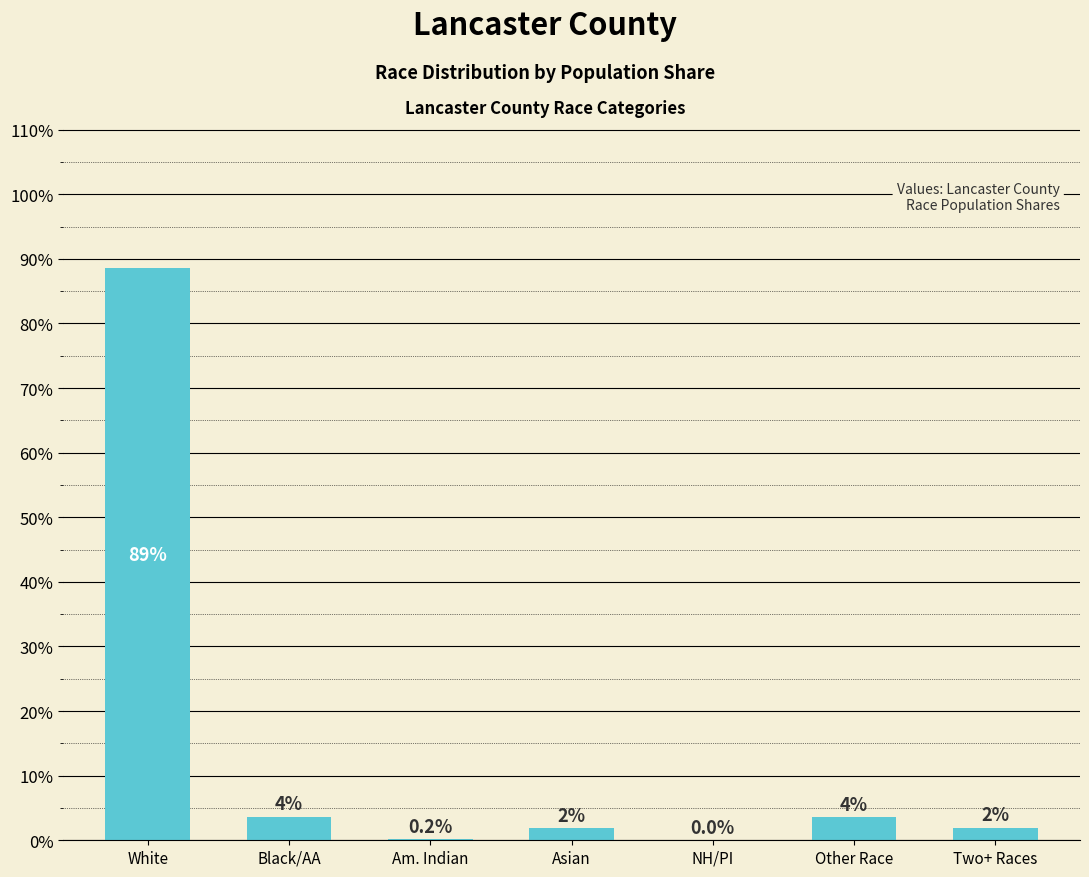

What is the change in value from White to Other Race?

-85.0